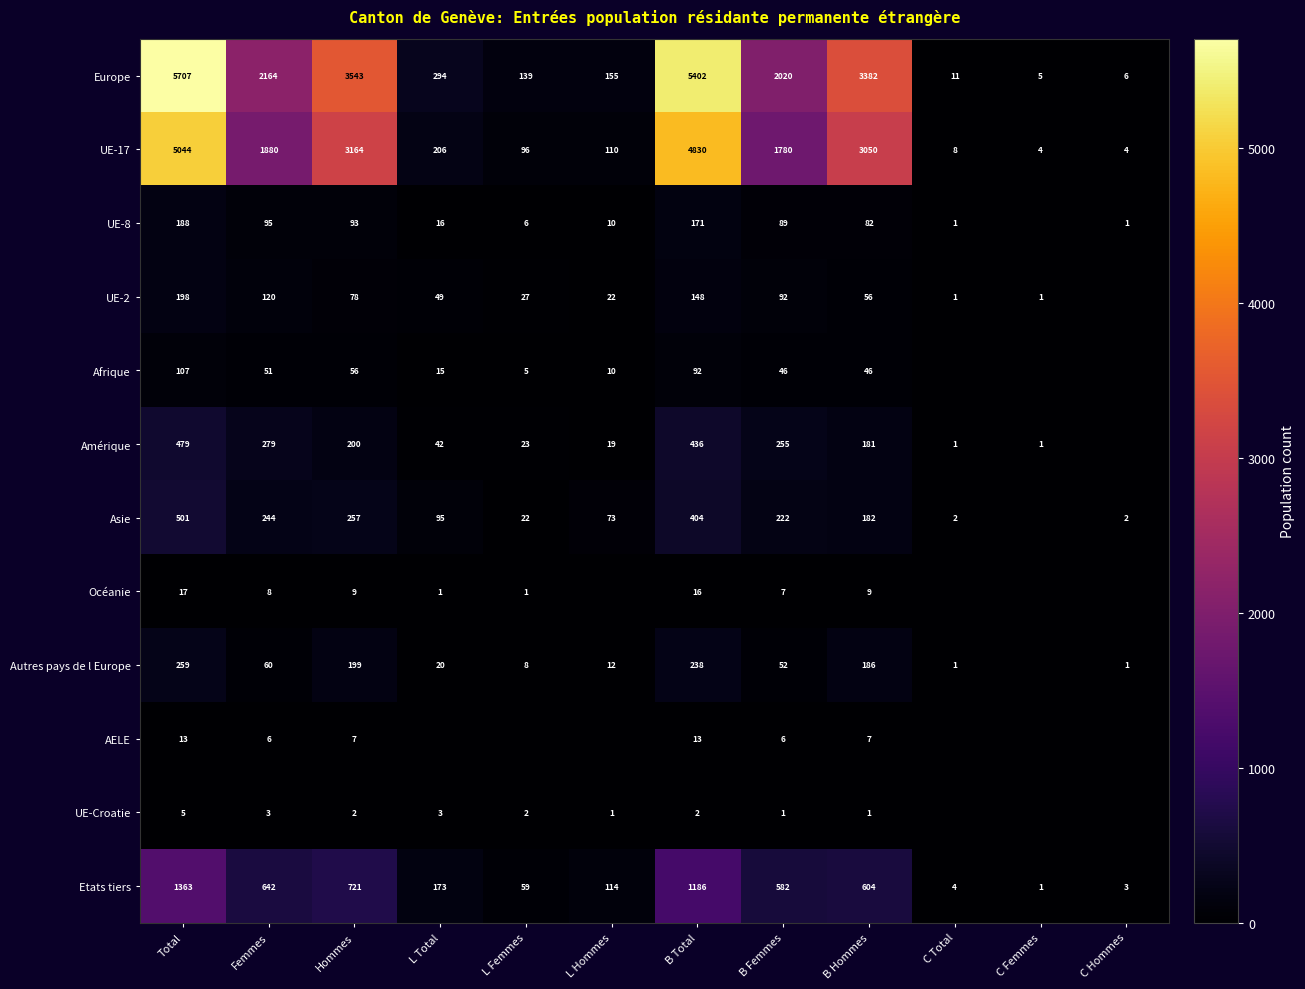

Which category has the lowest value in the Europe series?

C Femmes